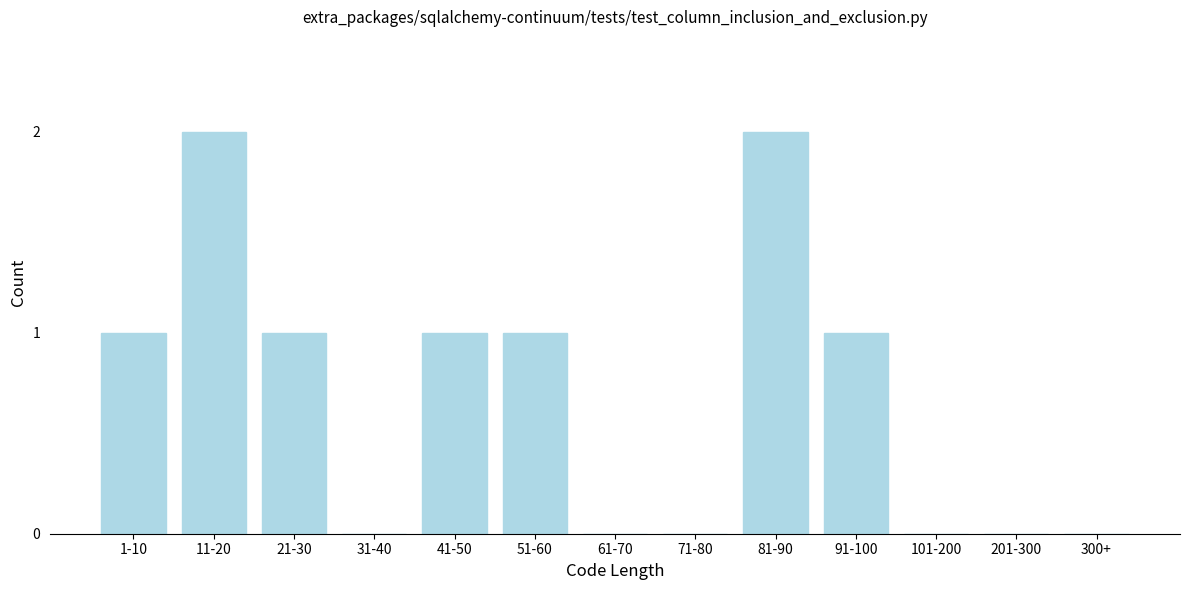

Reading left to right, extract all data points from this chart.

1-10=1	11-20=2	21-30=1	31-40=0	41-50=1	51-60=1	61-70=0	71-80=0	81-90=2	91-100=1	101-200=0	201-300=0	300+=0